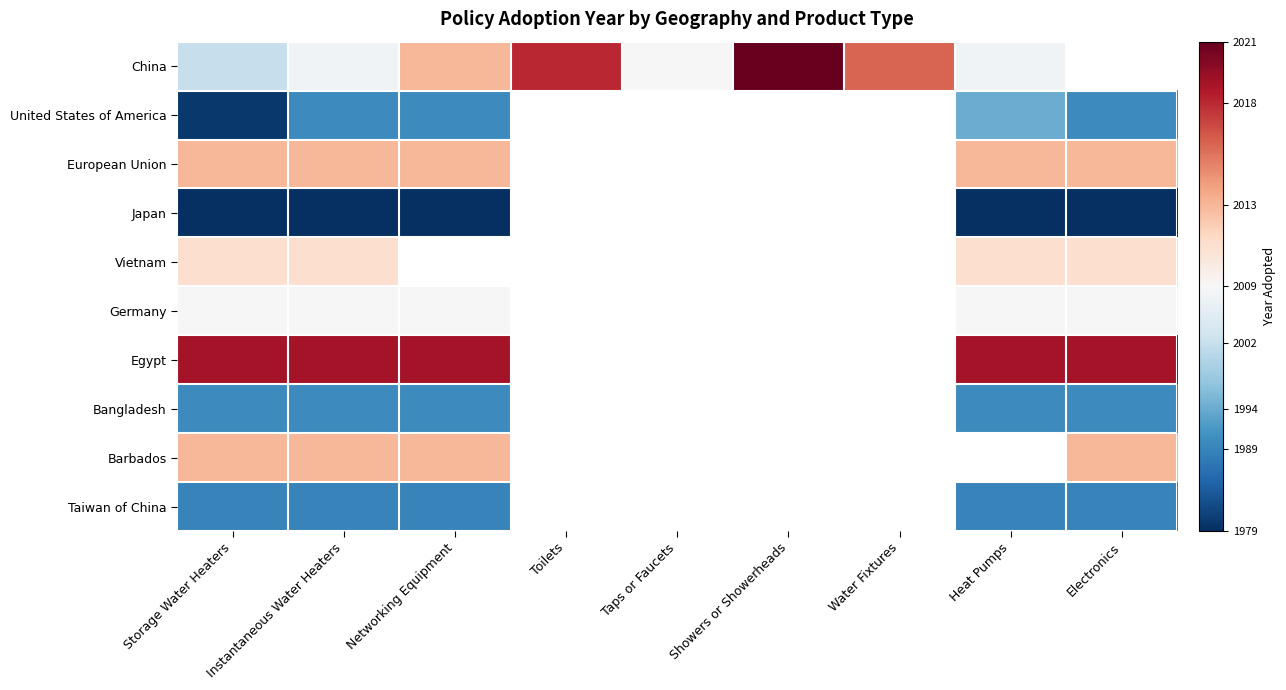

At how many categories does at least one series exceed 2016?

7